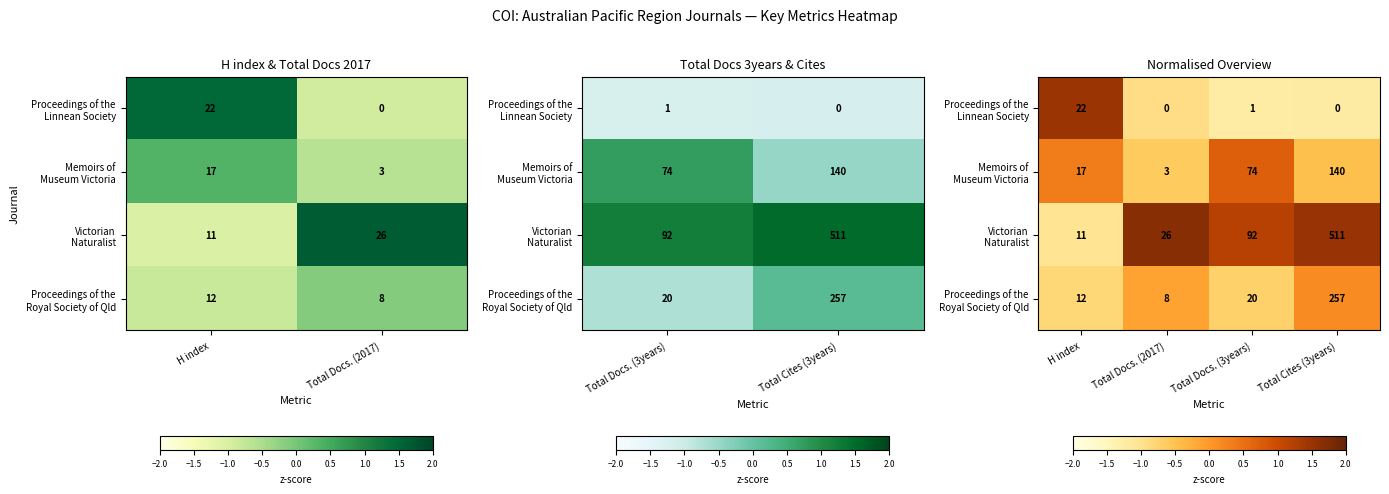

At which label does Memoirs of Museum Victoria reach its minimum?

Total Docs. (2017)